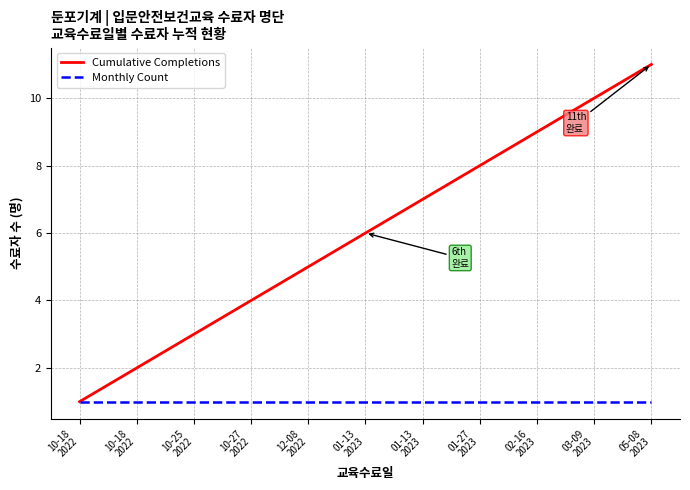

True or false: Monthly Count has more than 2 points higher than both neighbors.

False